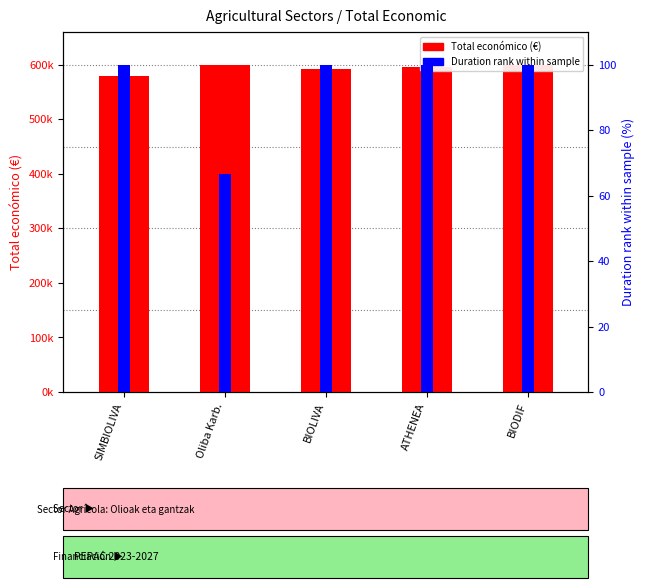

The Duration rank (%) series shows 100.0 at BIOLIVA. True or false?

True